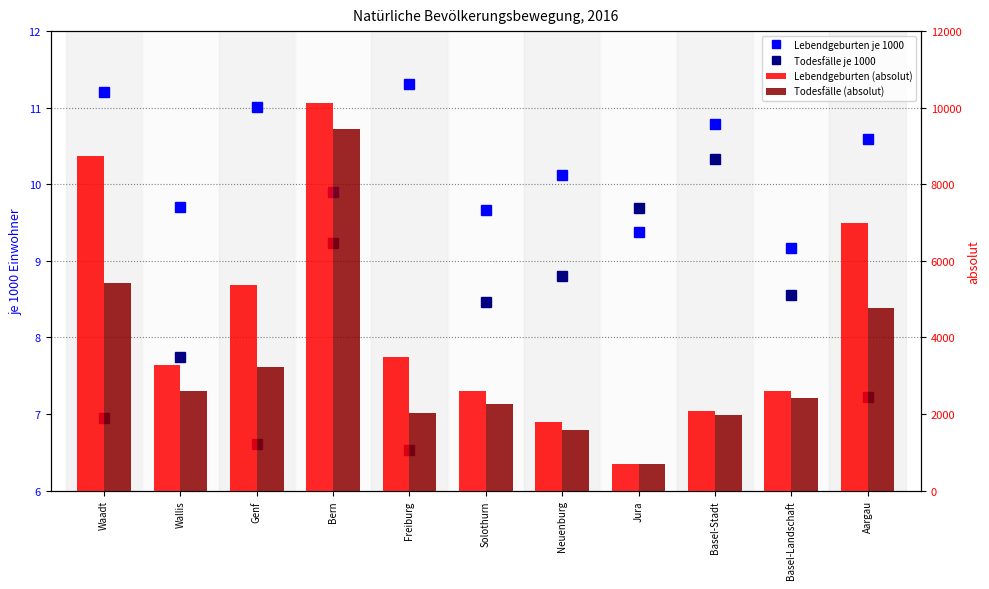

At how many categories does at least one series exceed 3229?

6